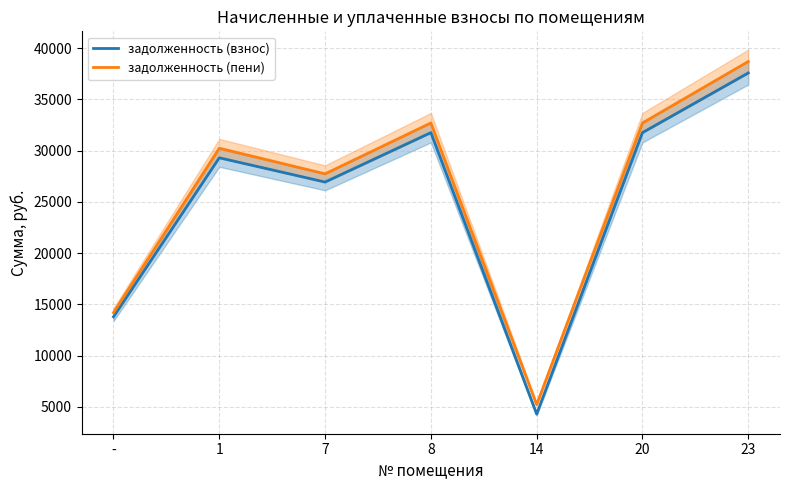

What value does the задолженность (пени) series have at 20?

32689.4